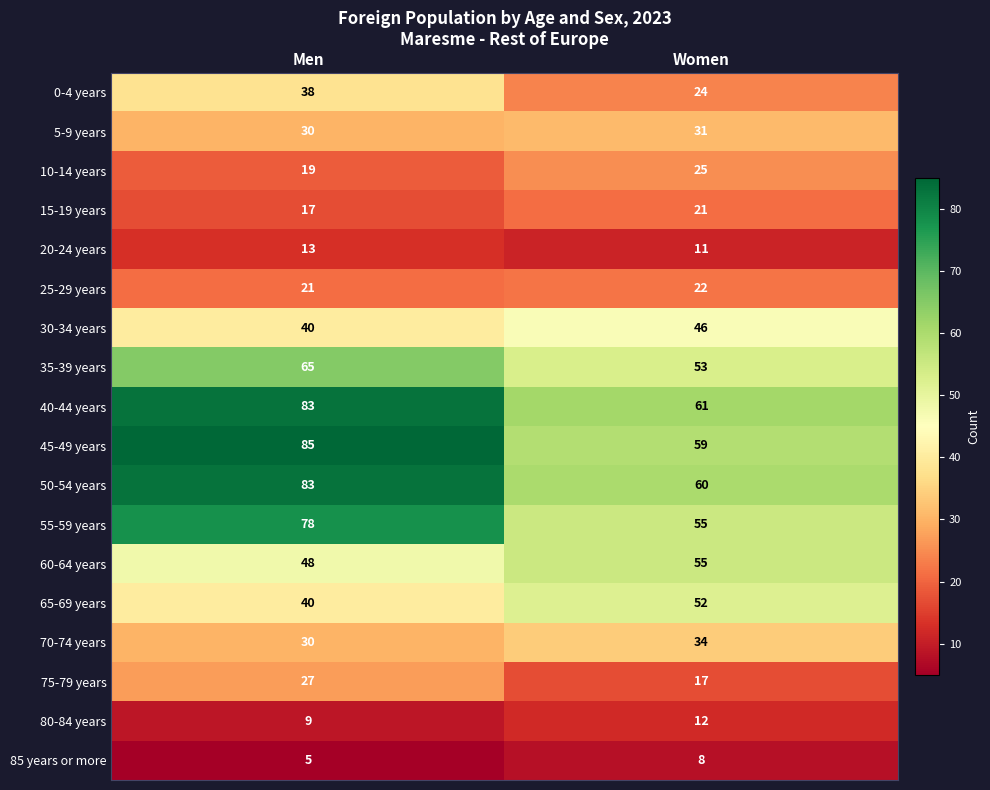

What is the difference between the maximum and minimum values in the 70-74 years series?

4